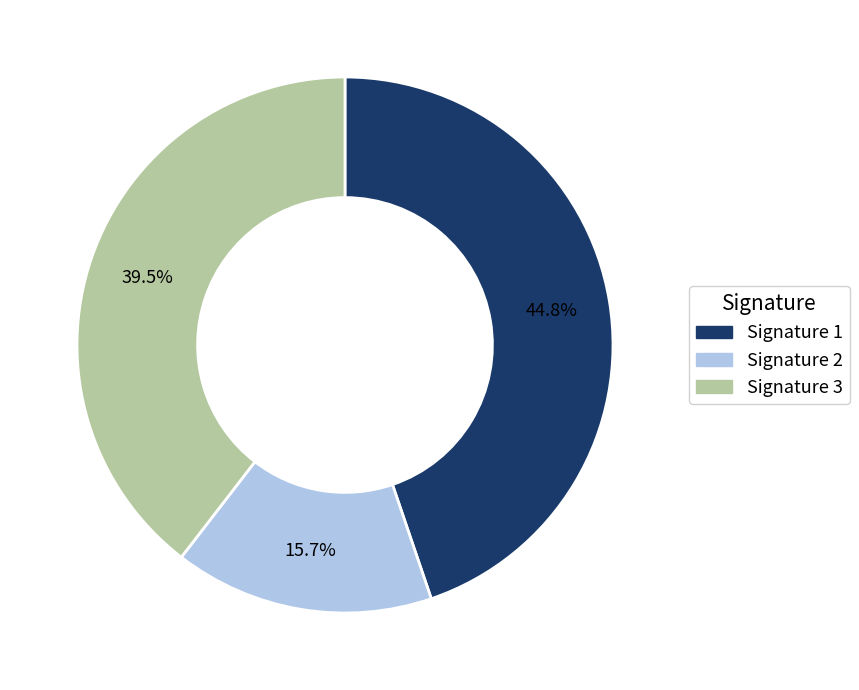

Does any single category account for the majority?

No